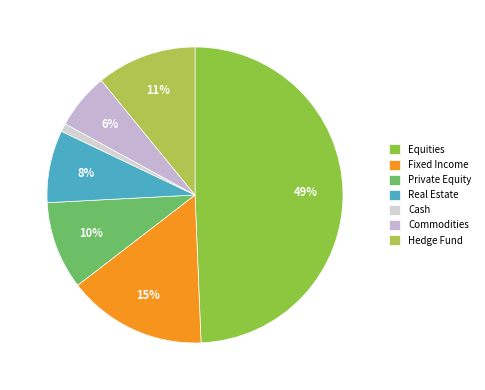

To the nearest percent, what percentage of the pie is Commodities?

6%